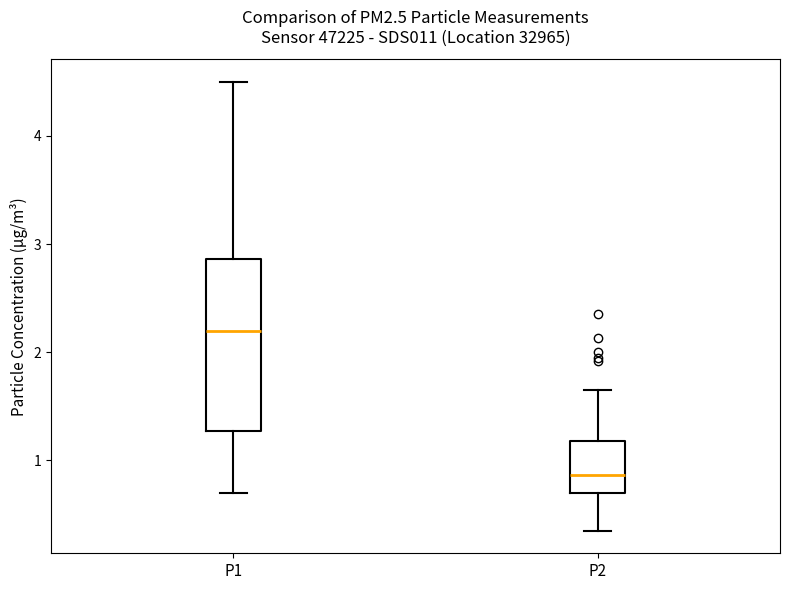

Reading left to right, read every box against the y-axis: the position of its median line, the range the box covers, and the ends of its whiskers. The values are not printed on the chart, so give them approximately, as read against the axis.

P1: median 2.2, box 1.3 to 2.9, whiskers 0.7 to 4.5
P2: median 0.9, box 0.7 to 1.2, whiskers 0.4 to 1.7